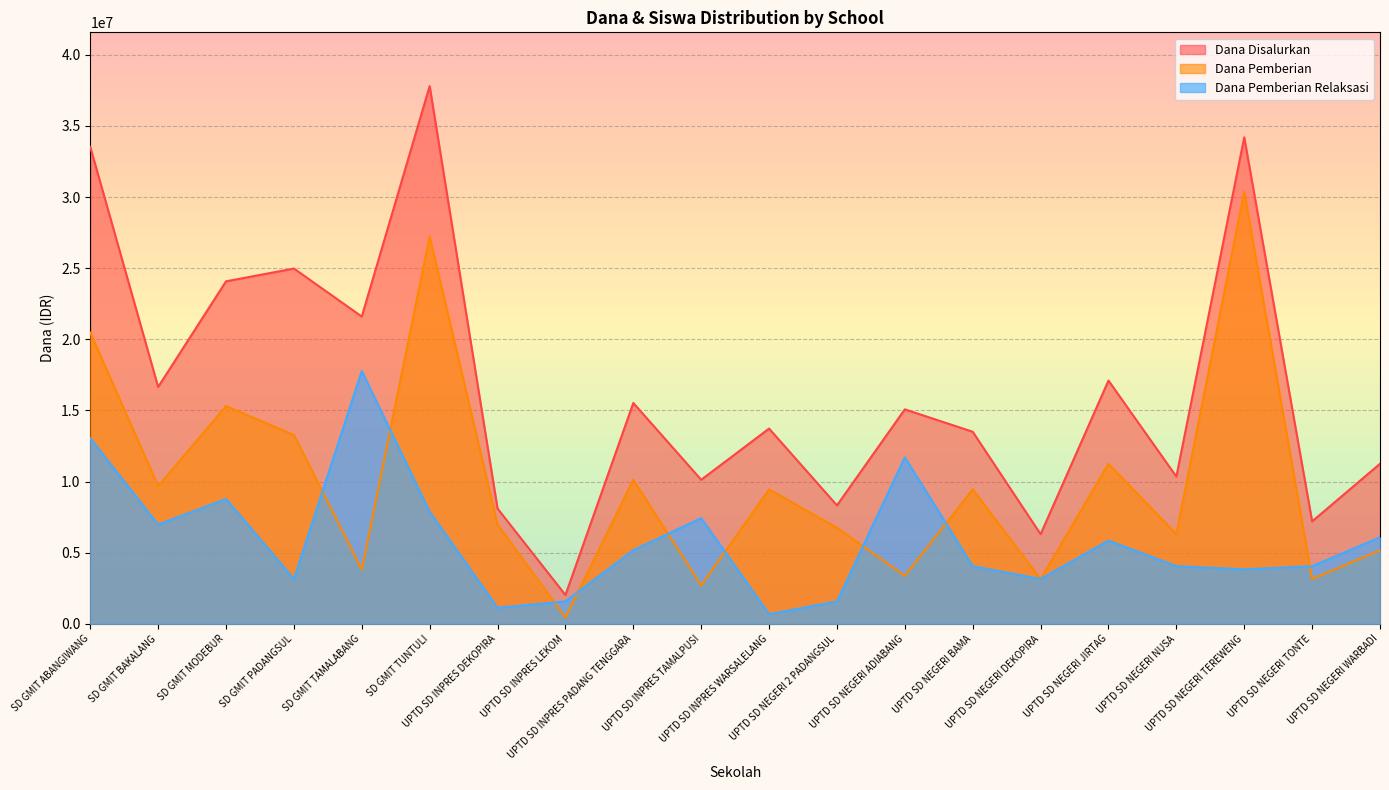

What is the greatest value displayed?

37800000